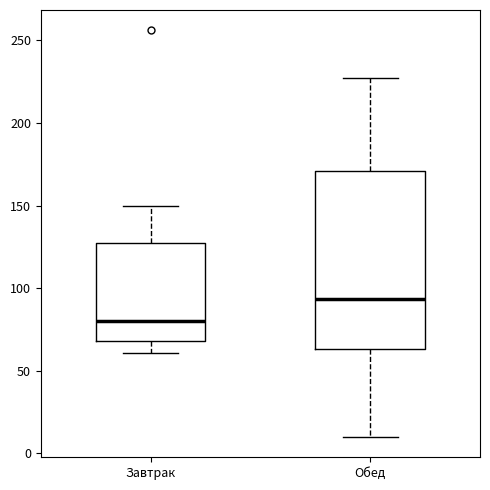

Reading left to right, read every box against the y-axis: the position of its median line, the range the box covers, and the ends of its whiskers. The values are not printed on the chart, so give them approximately, as read against the axis.

Завтрак: median 80, box 70 to 130, whiskers 60 to 150
Обед: median 95, box 65 to 170, whiskers 10 to 225